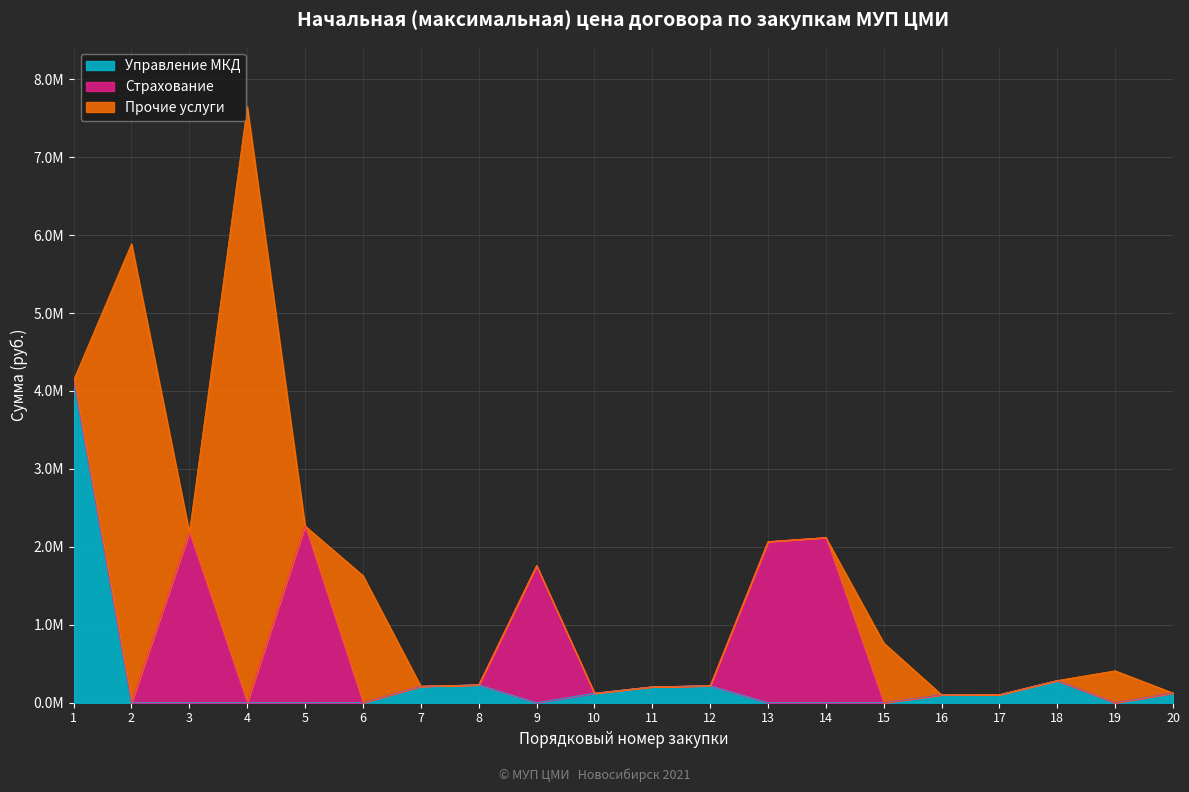

Count the number of data series in this chart.

3